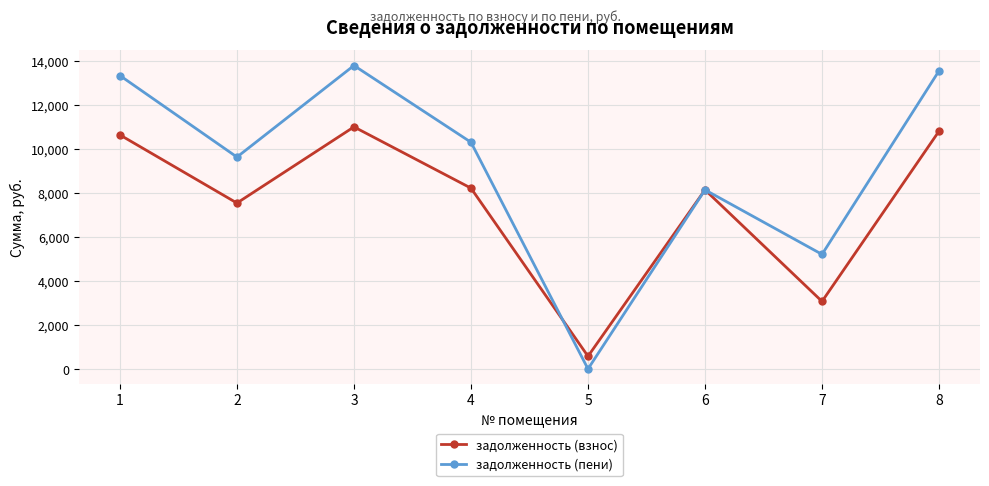

At which category does задолженность (пени) reach its first local peak?

3